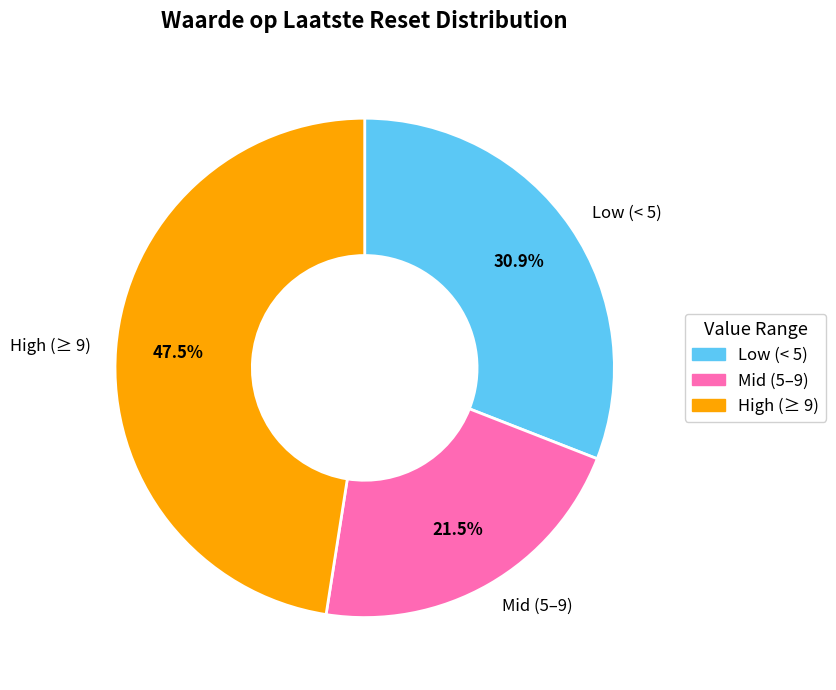

What is the ratio of the value at Low (< 5) to the value at High (≥ 9)?

0.7